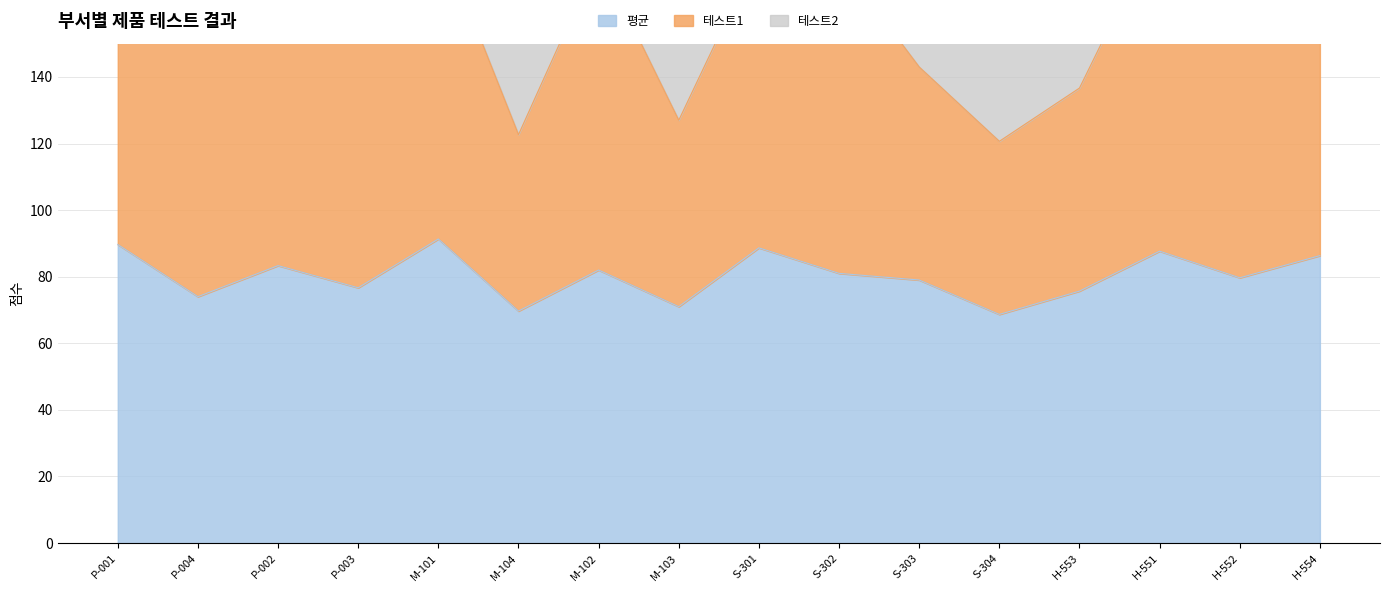

Is it true that 테스트1 equals 182.3 at P-002?

True